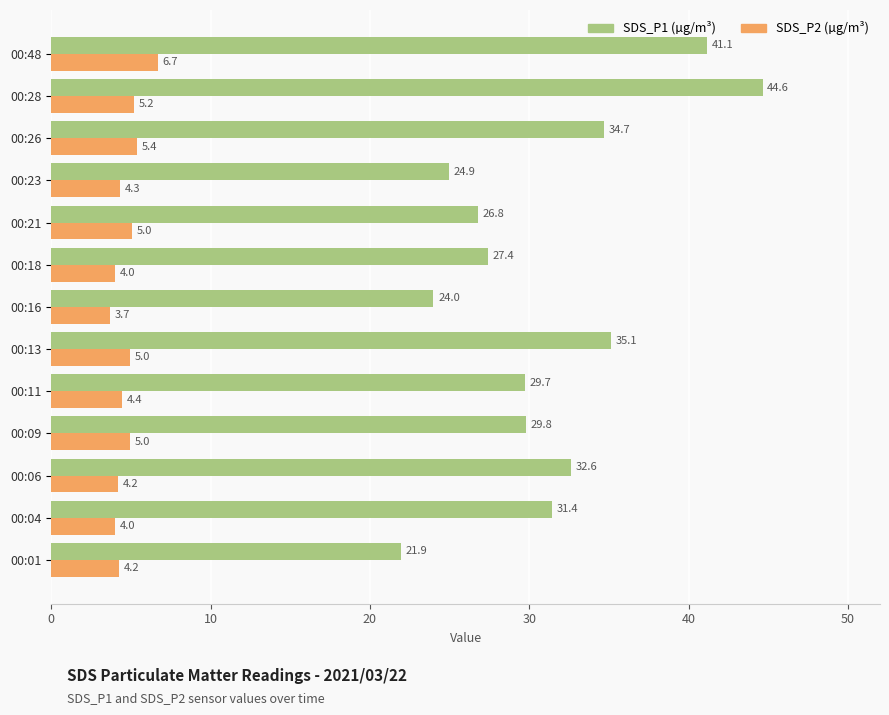

What is the difference between the highest and lowest values at 00:28?

39.4